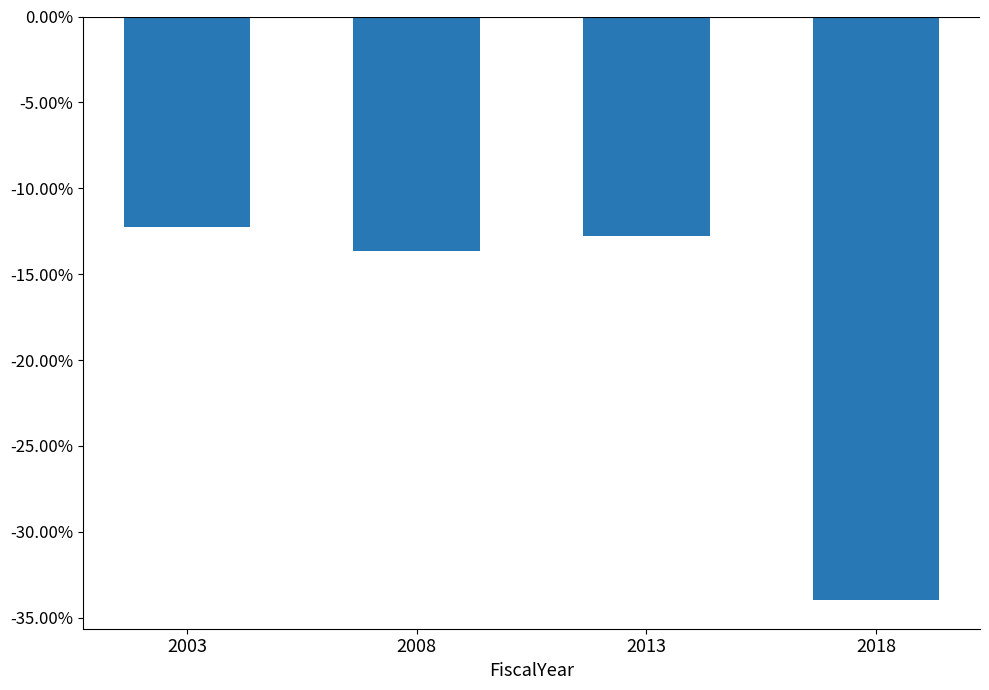

At which category does the chart reach its minimum across all series?

2018